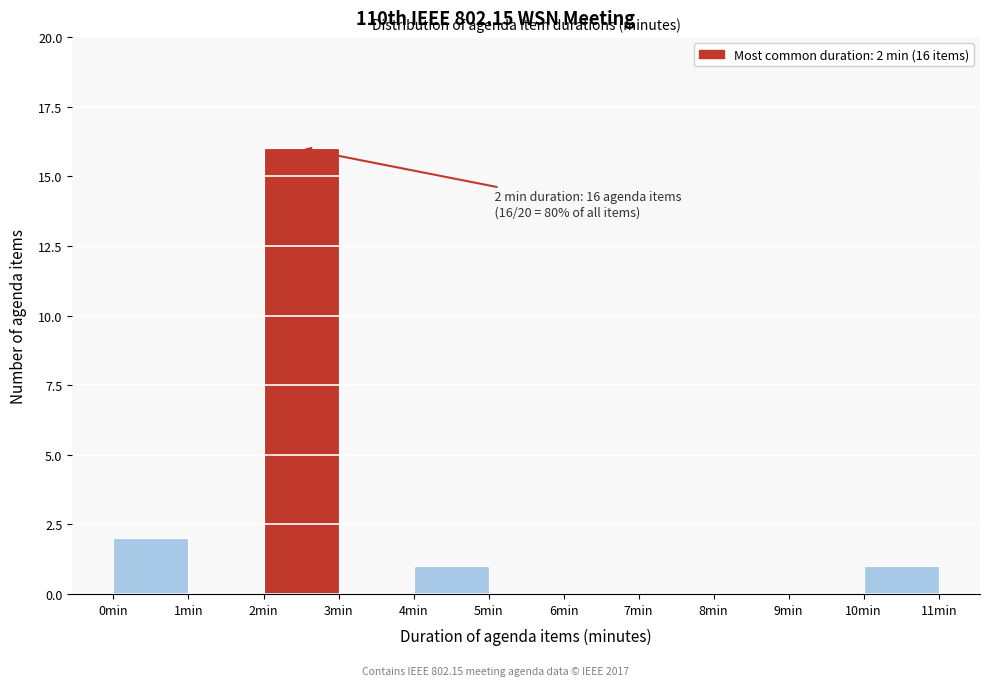

Which range on the x-axis has the tallest bar?

2 to 3